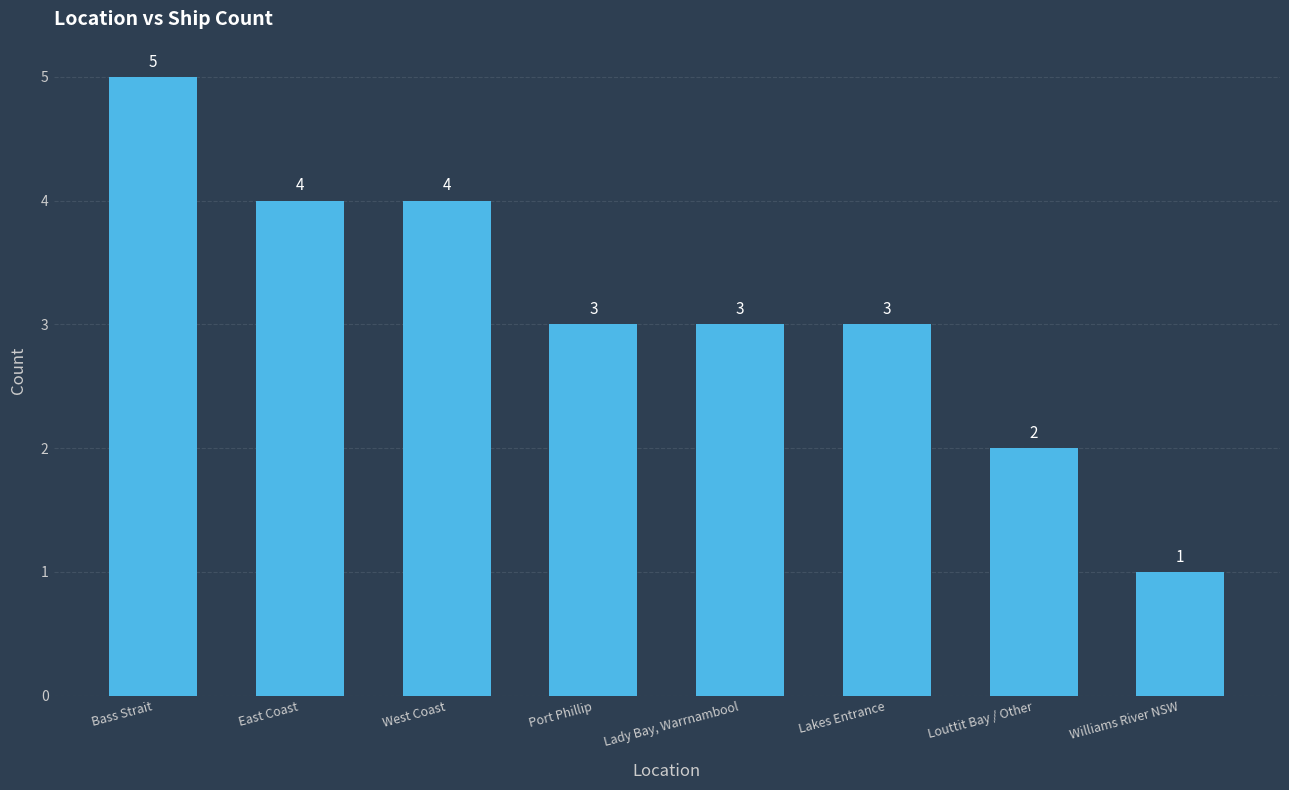

What is the sum of the values at Port Phillip and Lady Bay, Warrnambool?

6